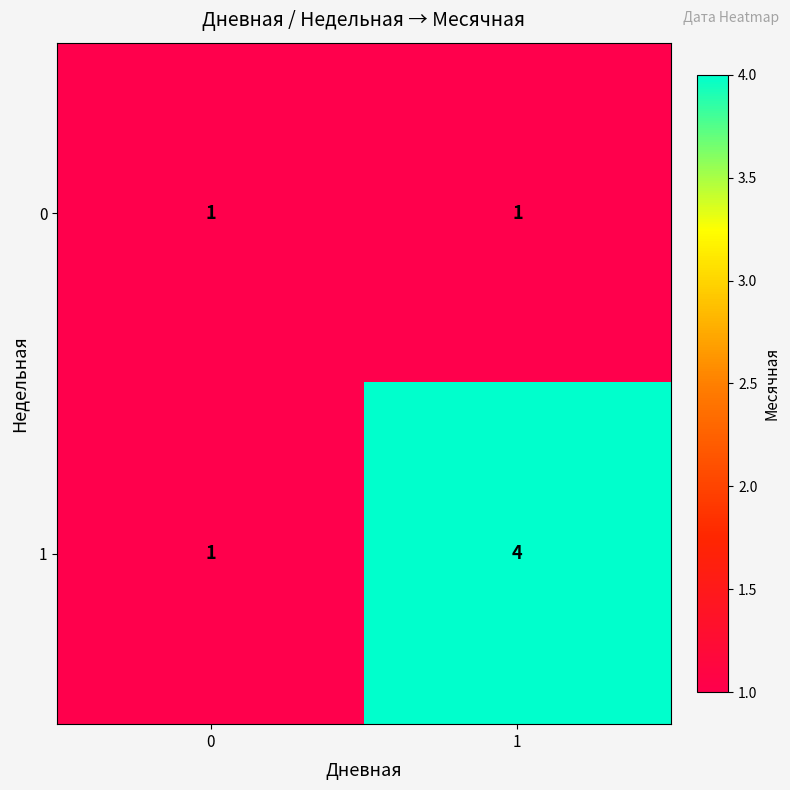

Count the number of data series in this chart.

2